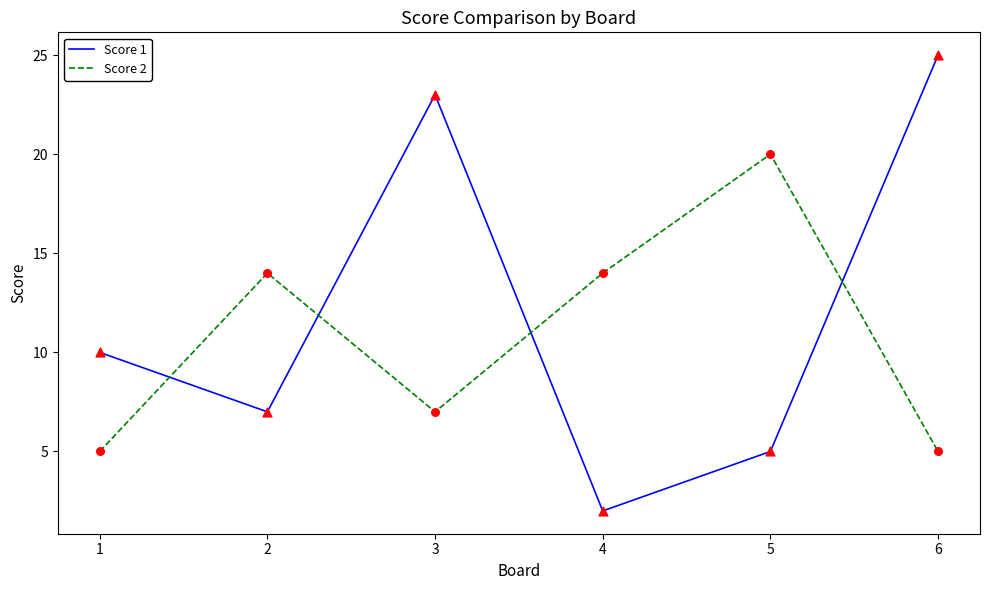

What is the spread (max minus min) of values at 4?

12